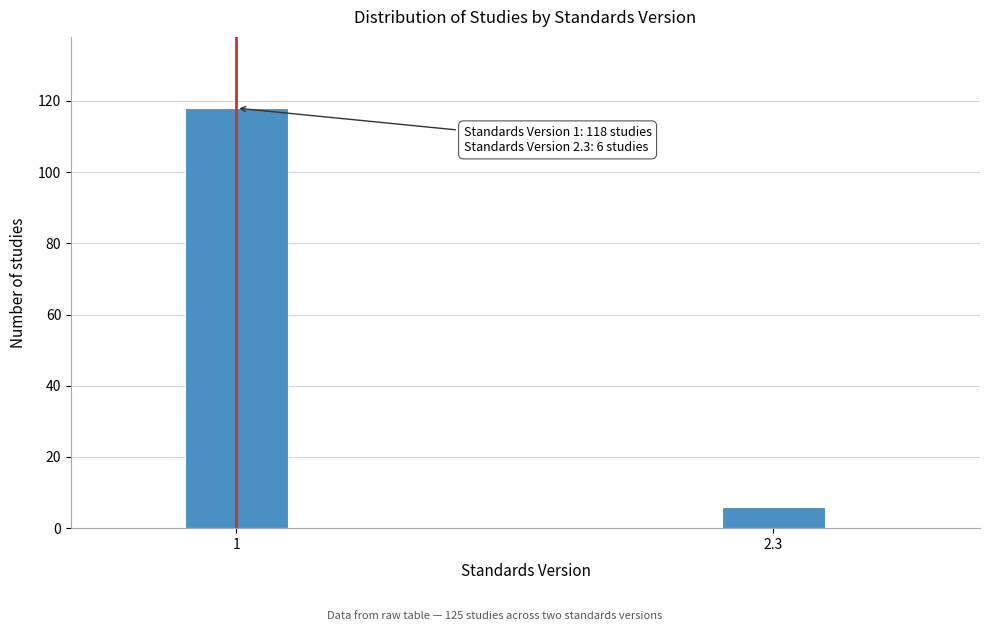

Reading right to left, list all the values displayed in this chart.

2.3=6	1=118